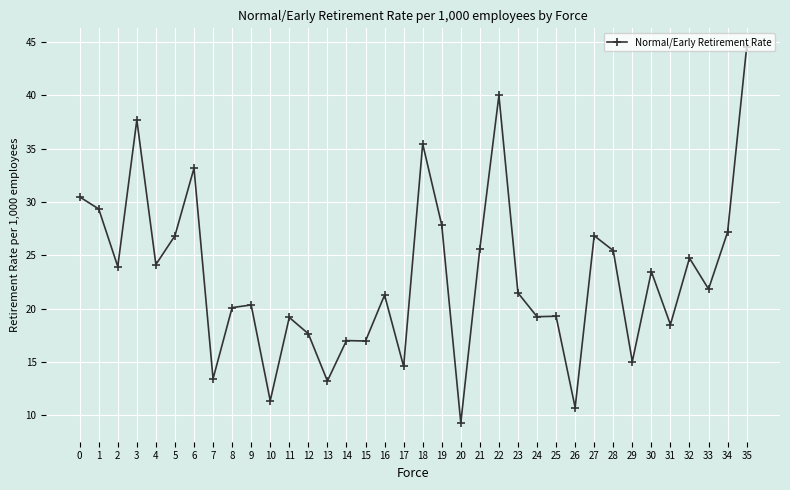

What is the sum of the values at 24 and 14?

36.3